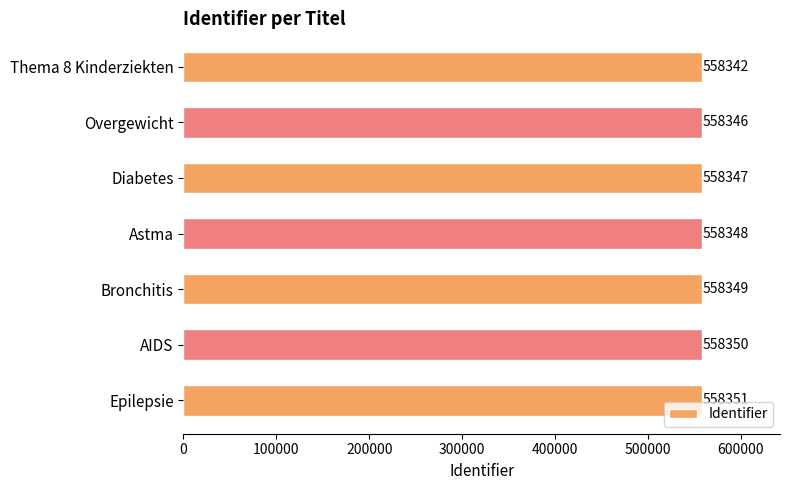

Rank the categories by value from highest to lowest.

Epilepsie, AIDS, Bronchitis, Astma, Diabetes, Overgewicht, Thema 8 Kinderziekten